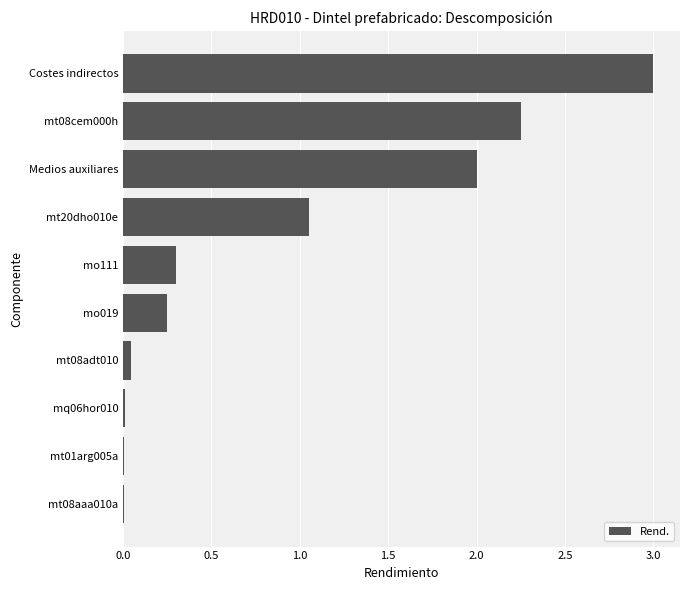

The chart shows a value of 0.7 at Costes indirectos. True or false?

False